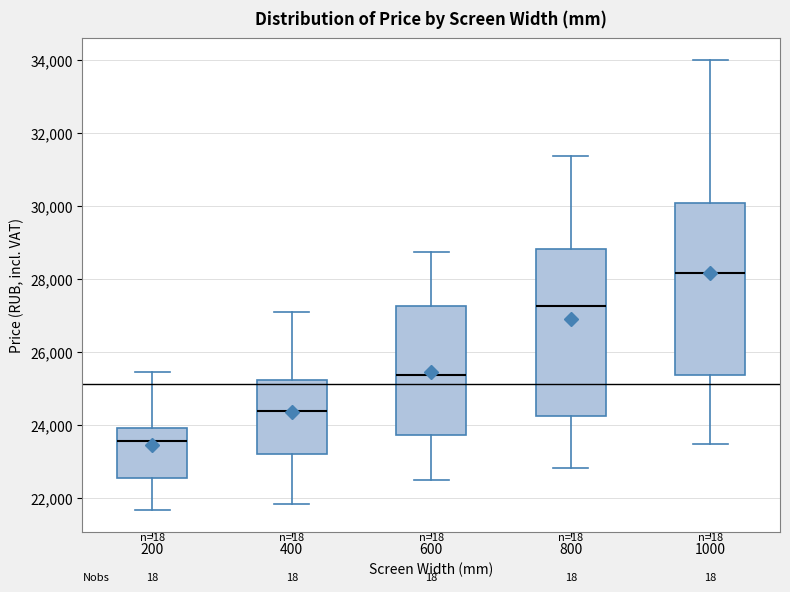

Which box's median line is the lowest?

200